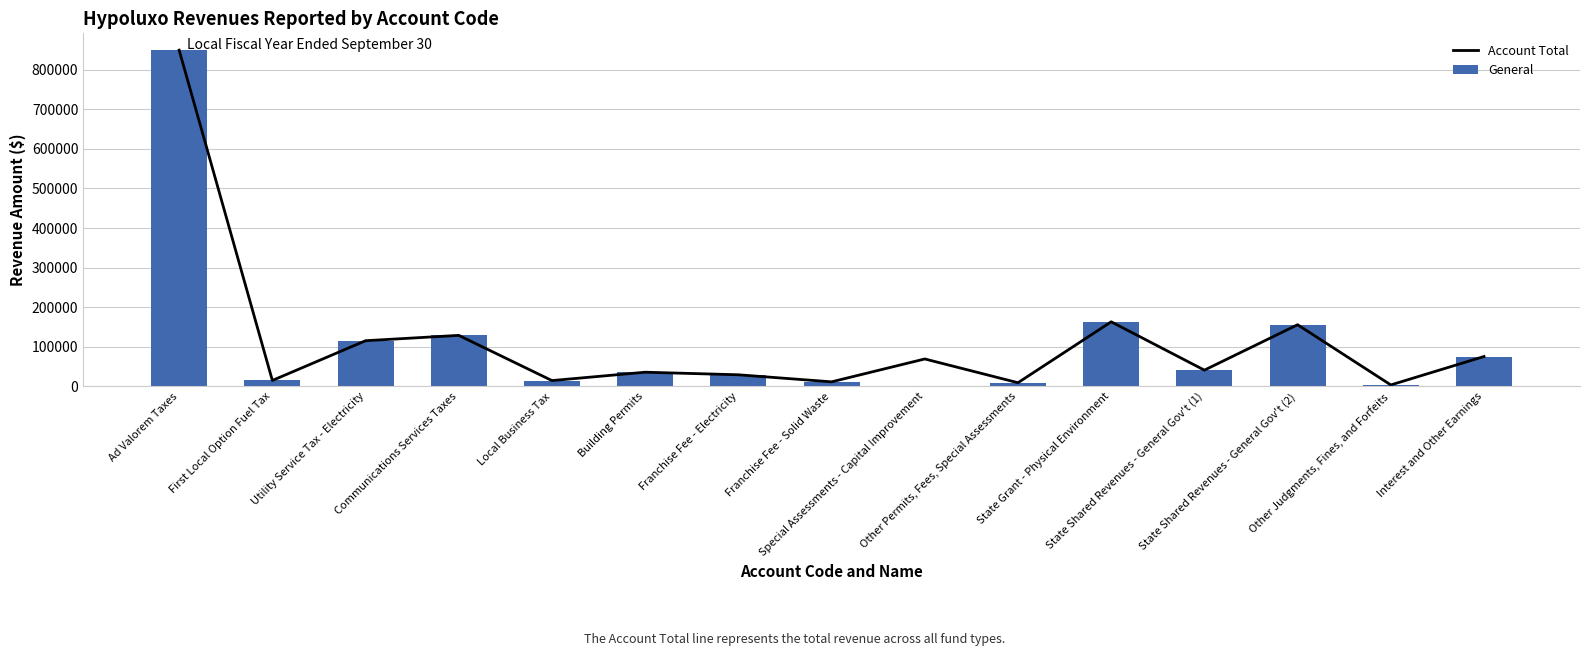

How many data points in Account Total are above 41156?

7